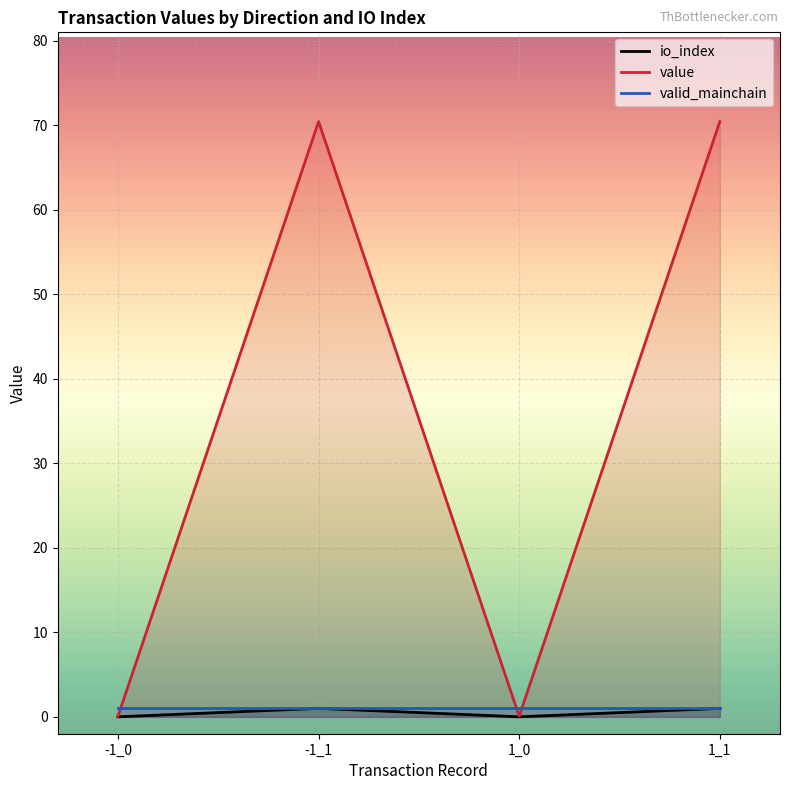

The value series shows 114.5 at -1_1. True or false?

False